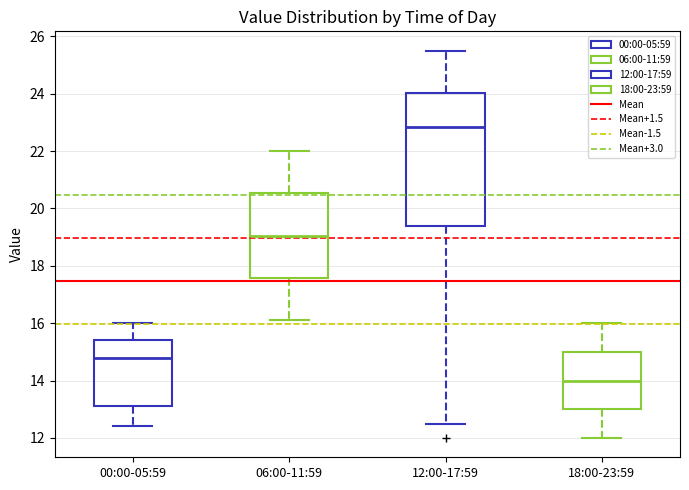

Where is the lower edge of the box for 06:00-11:59 on the y-axis? The values are not printed on the chart, so give them approximately, as read against the axis.

17.6